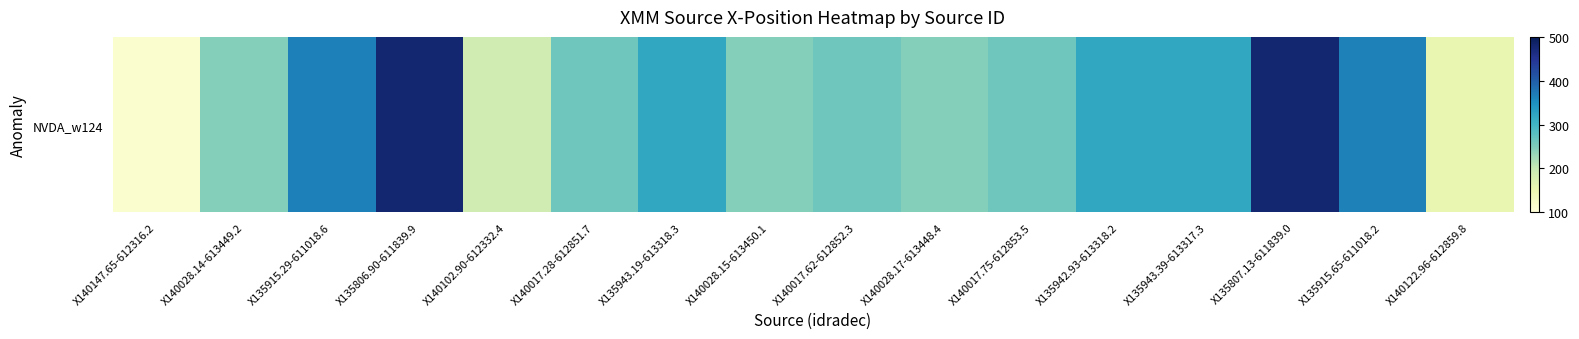

Reading left to right, extract all data points from this chart.

X140147.65-612316.2=114.1	X140028.14-613449.2=245.7	X135915.29-611018.6=366.1	X135806.90-611839.9=479.0	X140102.90-612332.4=188.0	X140017.28-612851.7=263.4	X135943.19-613318.3=319.4	X140028.15-613450.1=245.7	X140017.62-612852.3=262.8	X140028.17-613448.4=245.6	X140017.75-612853.5=262.6	X135942.93-613318.2=319.9	X135943.39-613317.3=319.1	X135807.13-611839.0=478.6	X135915.65-611018.2=365.5	X140122.96-612859.8=155.3